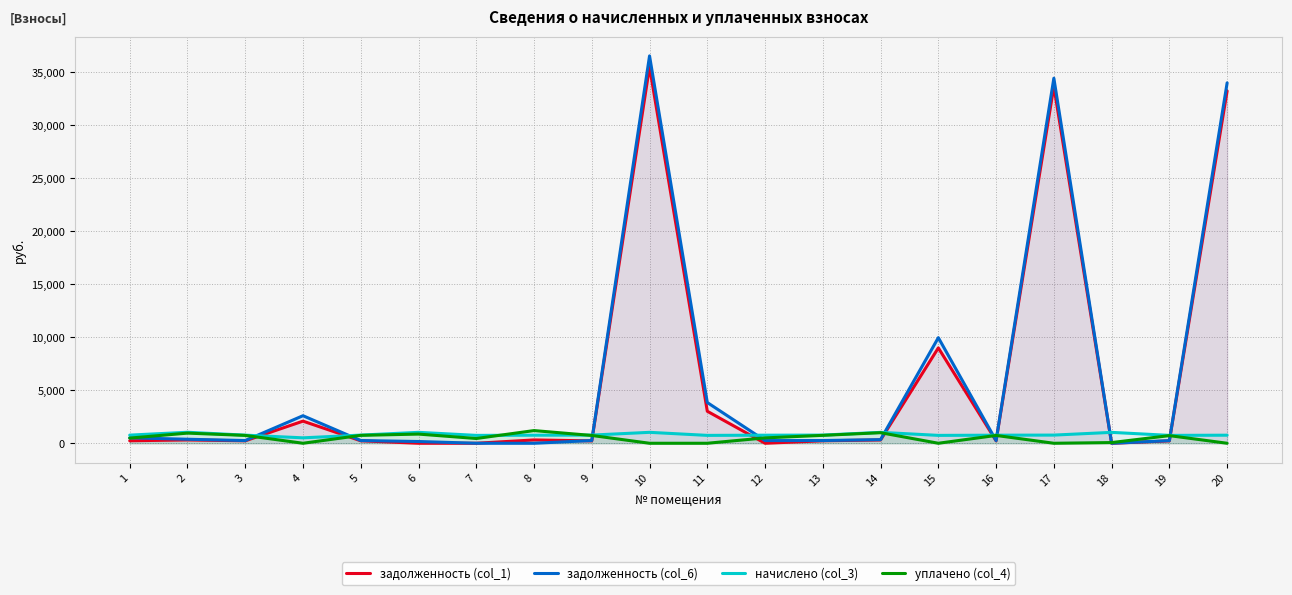

What are all the series names shown in the legend?

задолженность (col_1), задолженность (col_6), начислено (col_3), уплачено (col_4)